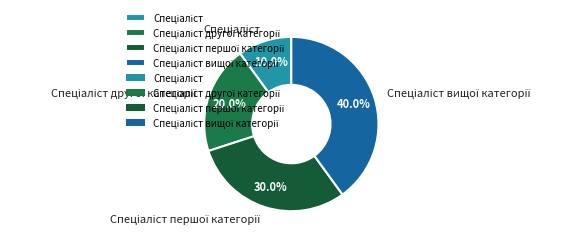

Does any single category account for the majority?

No